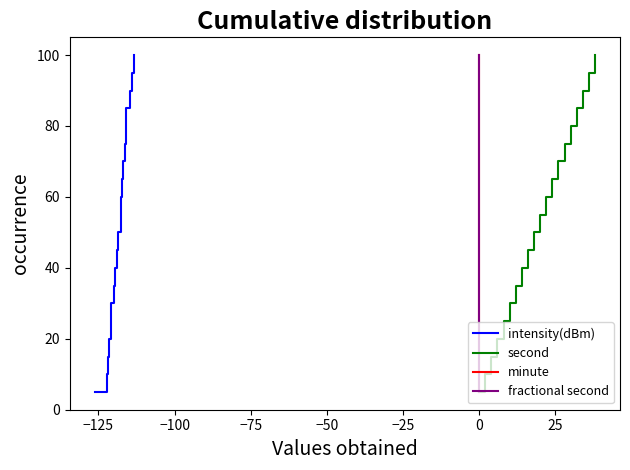

What is the maximum value for intensity(dBm)?

100.0